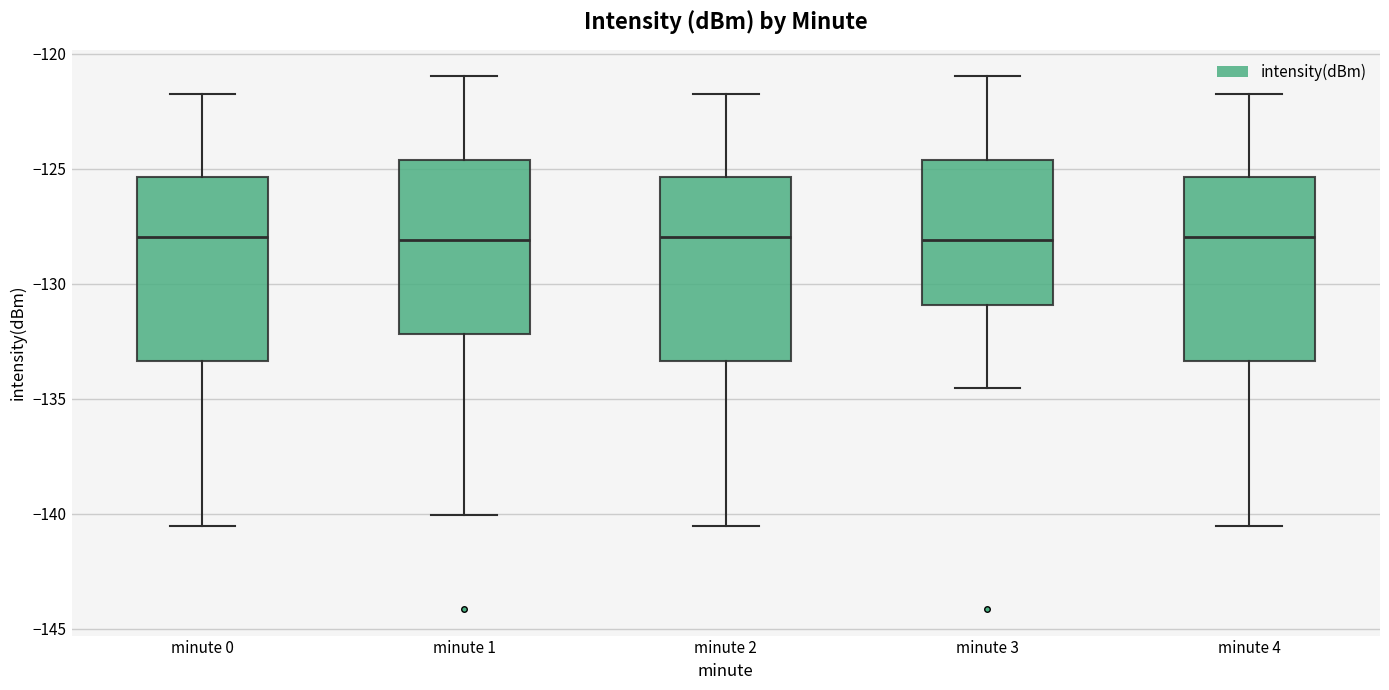

Reading left to right, transcribe this box plot: for each box, give where its median line is, the range the box spans, and where its two whiskers end, as read against the y-axis. The values are not printed on the chart, so give them approximately, as read against the axis.

minute 0: median -128.0, box -133.5 to -125.5, whiskers -140.5 to -121.5
minute 1: median -128.0, box -132.0 to -124.5, whiskers -140.0 to -121.0
minute 2: median -128.0, box -133.5 to -125.5, whiskers -140.5 to -121.5
minute 3: median -128.0, box -131.0 to -124.5, whiskers -134.5 to -121.0
minute 4: median -128.0, box -133.5 to -125.5, whiskers -140.5 to -121.5